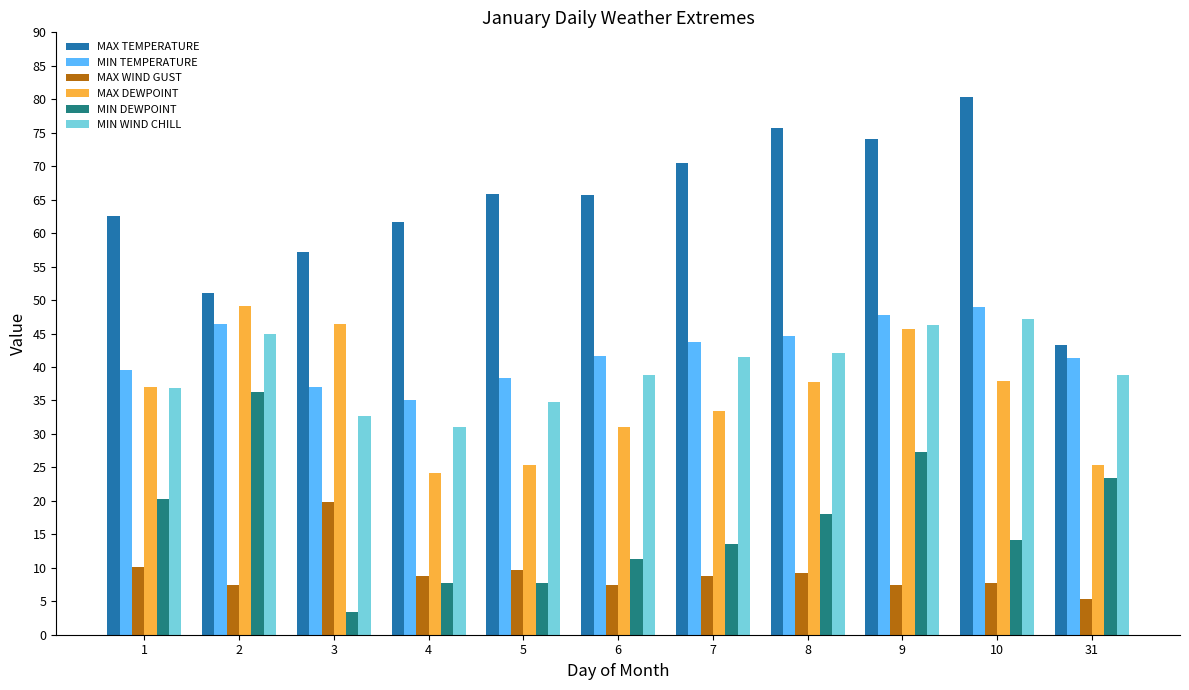

What are all the series names shown in the legend?

MAX TEMPERATURE, MIN TEMPERATURE, MAX WIND GUST, MAX DEWPOINT, MIN DEWPOINT, MIN WIND CHILL